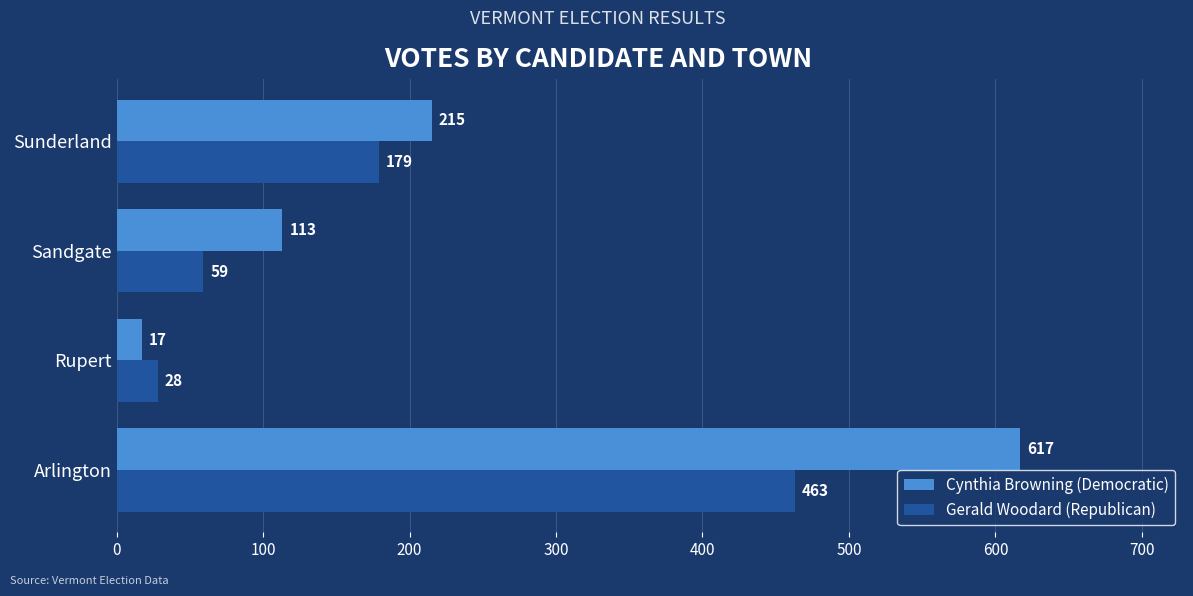

What is the highest value of the Gerald Woodard (Republican) series?

463